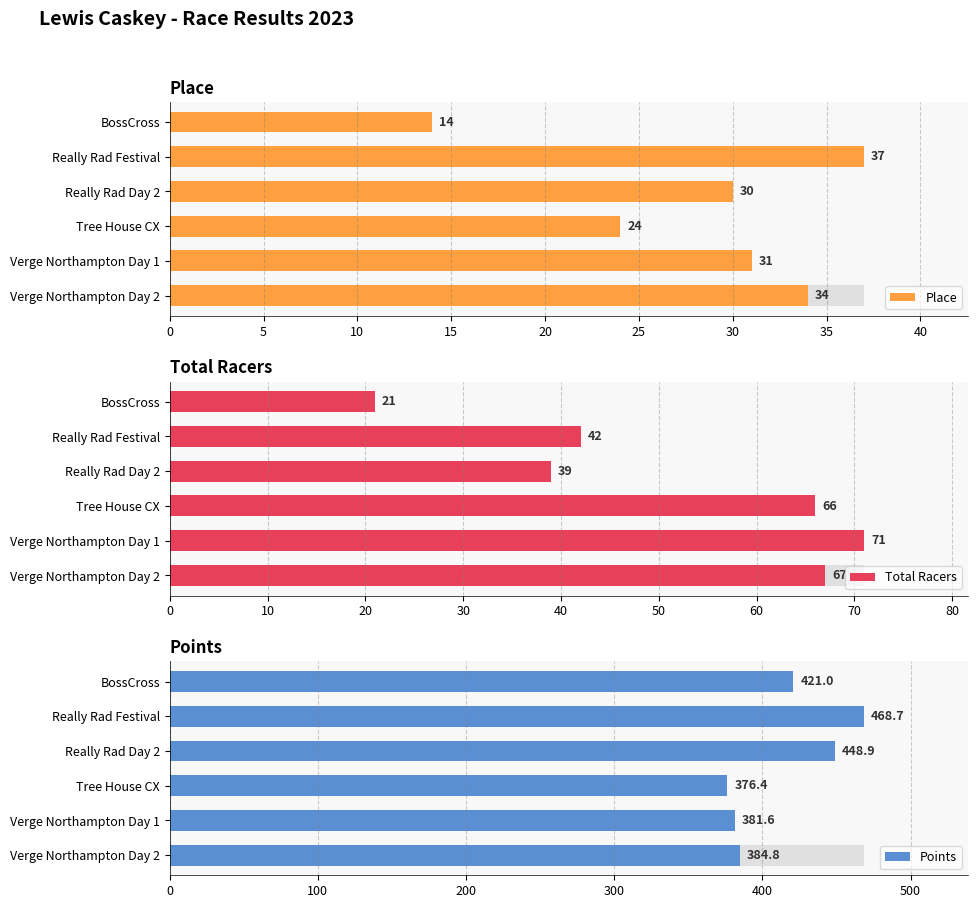

Count the Place values in the range 24 to 34.

4